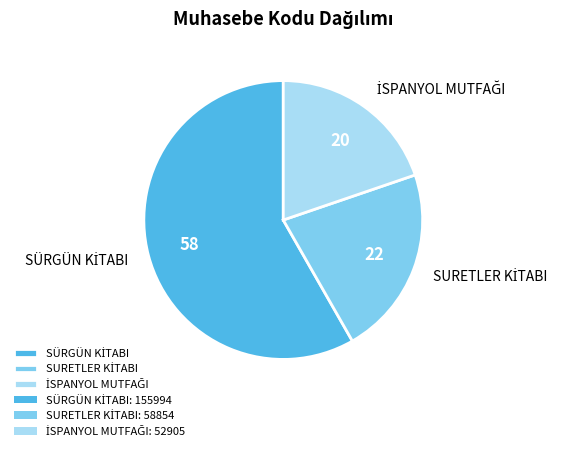

Does any single category account for the majority?

Yes